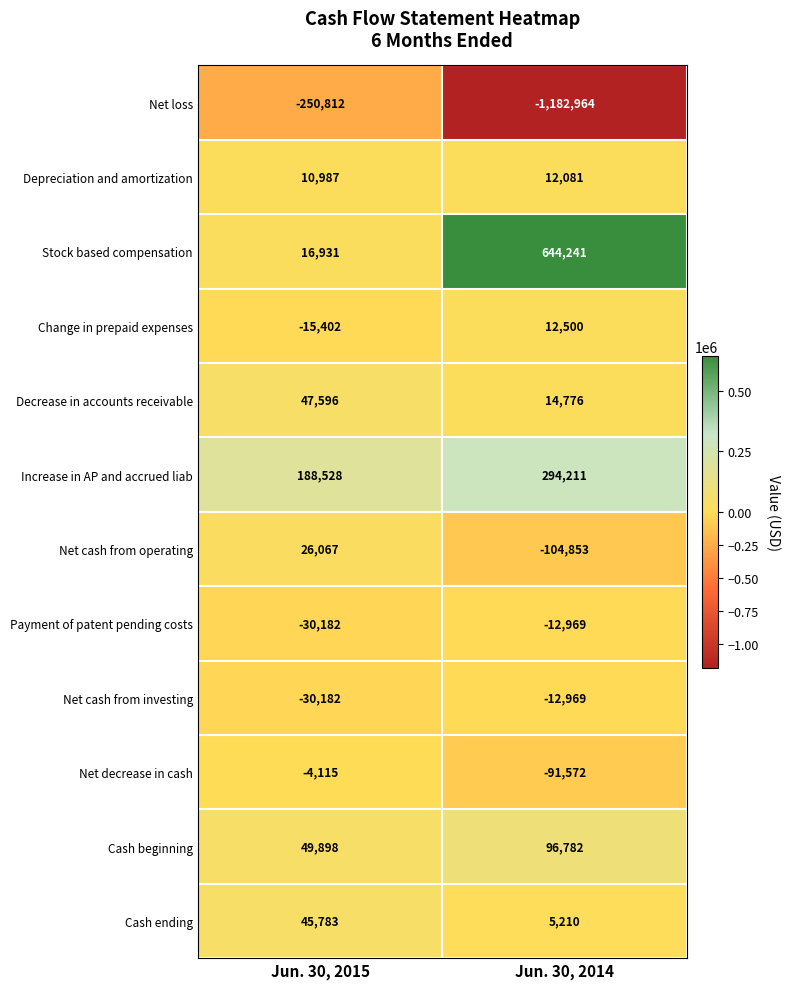

What value does the Net cash from investing series have at Jun. 30, 2015, to the nearest 100?

-30200